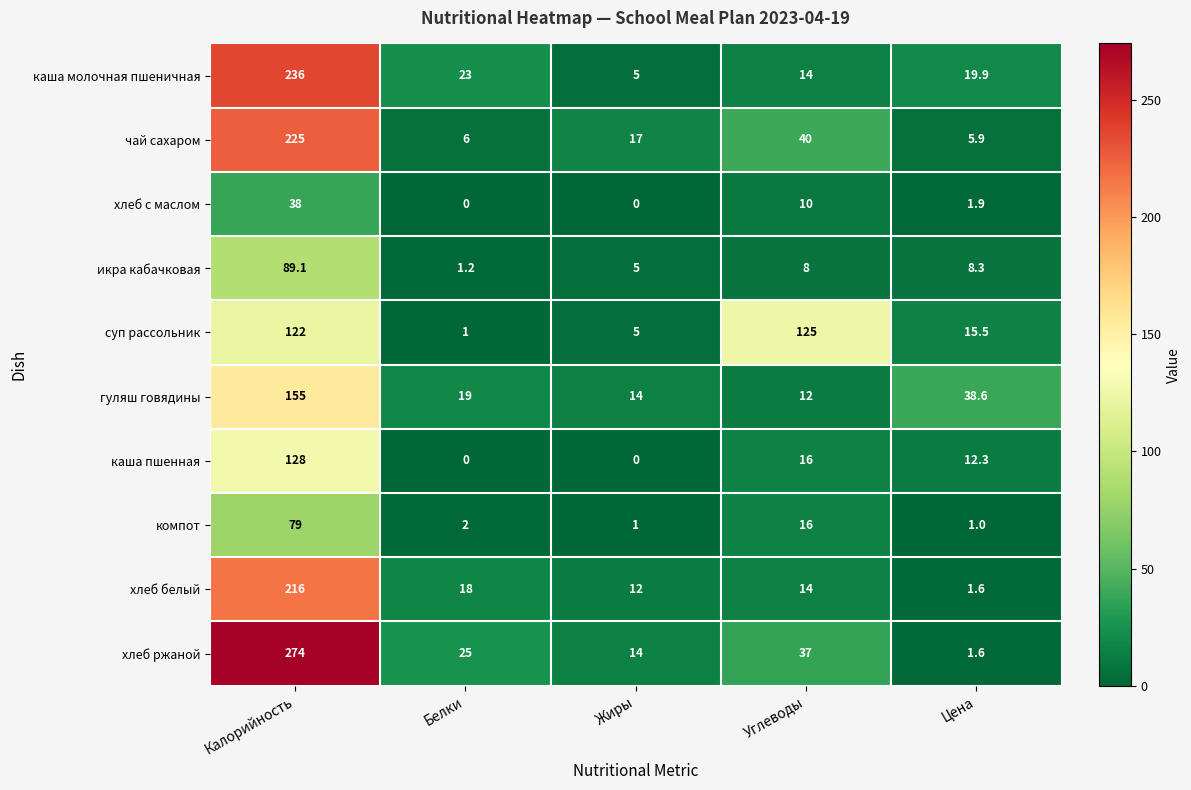

Rank the series by their maximum value, from lowest to highest.

хлеб с маслом, компот, икра кабачковая, суп рассольник, каша пшенная, гуляш говядины, хлеб белый, чай сахаром, каша молочная пшеничная, хлеб ржаной